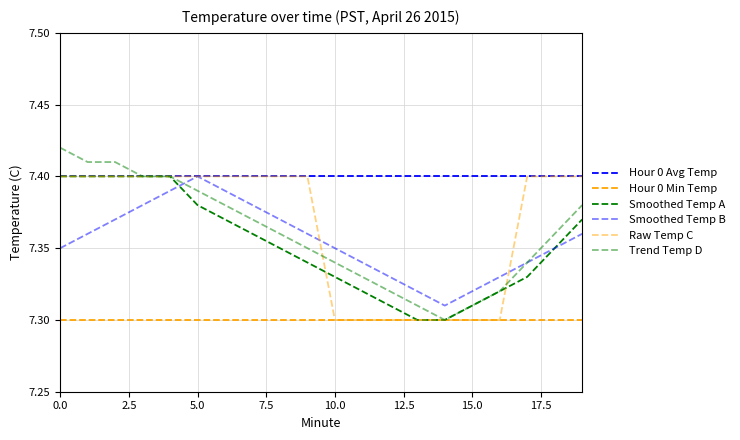

Which category has the lowest value in the Raw Temp C series?

10